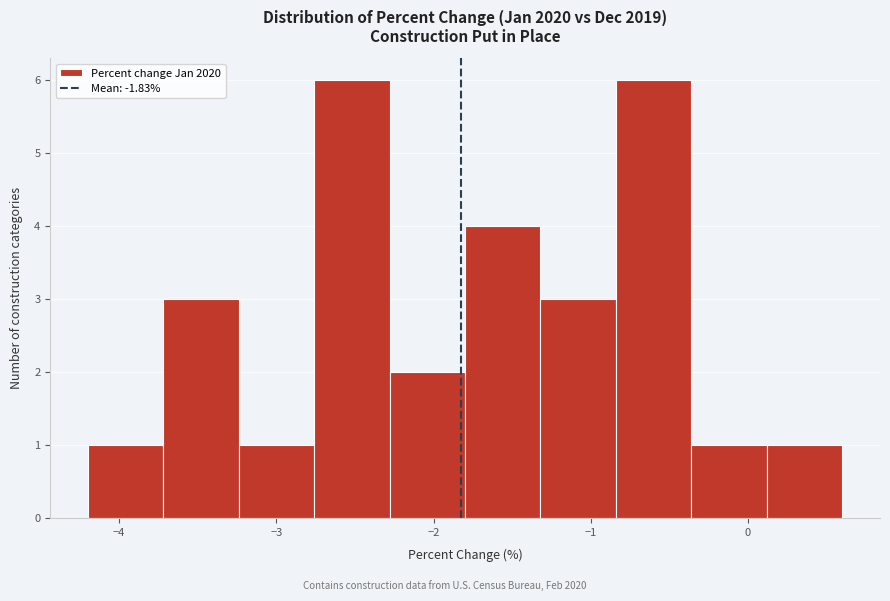

What is the height of the bar covering -2.76 to -2.28 on the x-axis? Neither the bar edges nor the heights are printed on the chart, so give them approximately, as read against the axes.

6